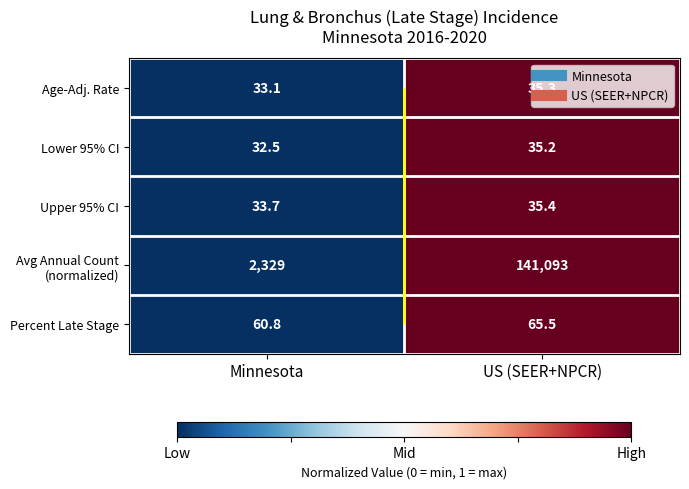

How many categories are shown in the chart?

2